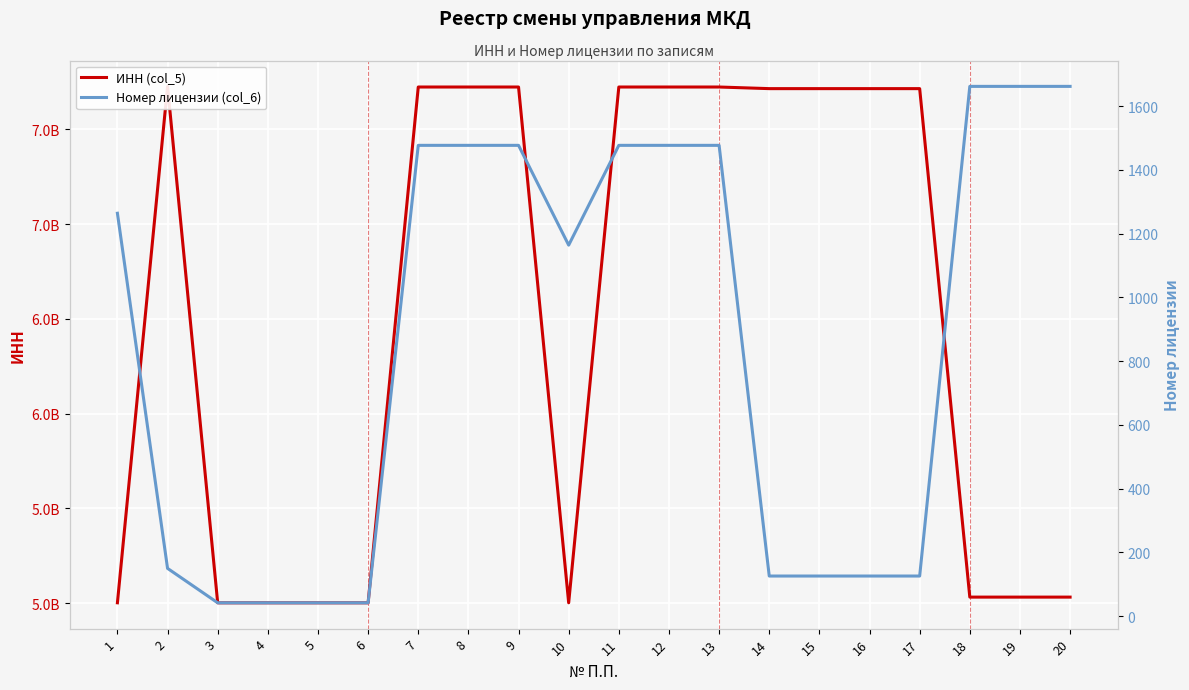

Is it true that ИНН (col_5) equals 7723382379 at 7?

True